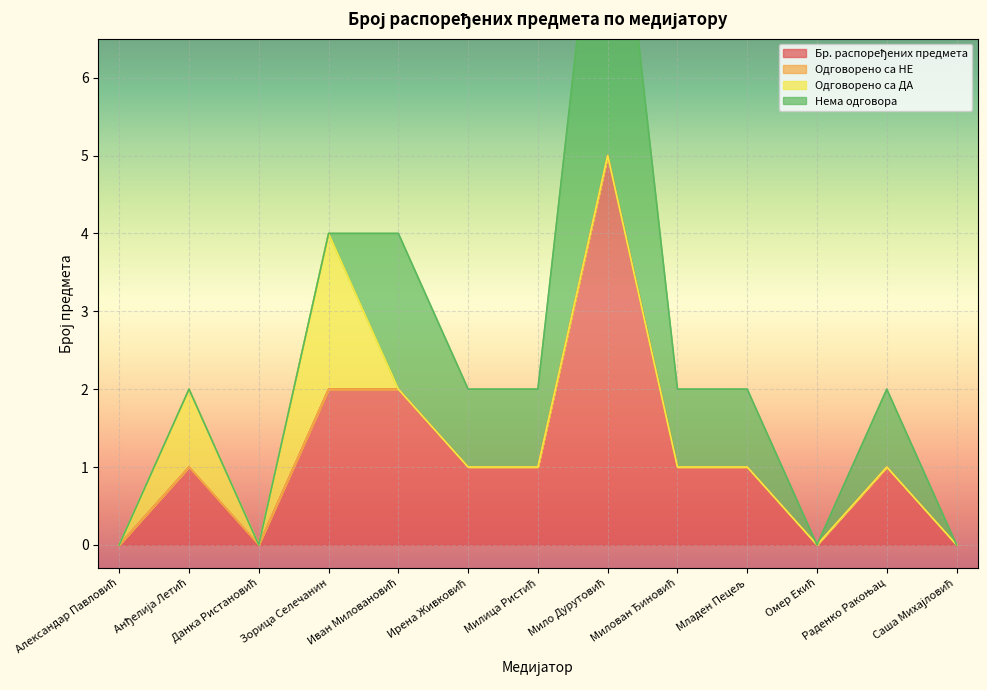

At which label does Бр. распоређених предмета first exceed 1?

Зорица Селечанин